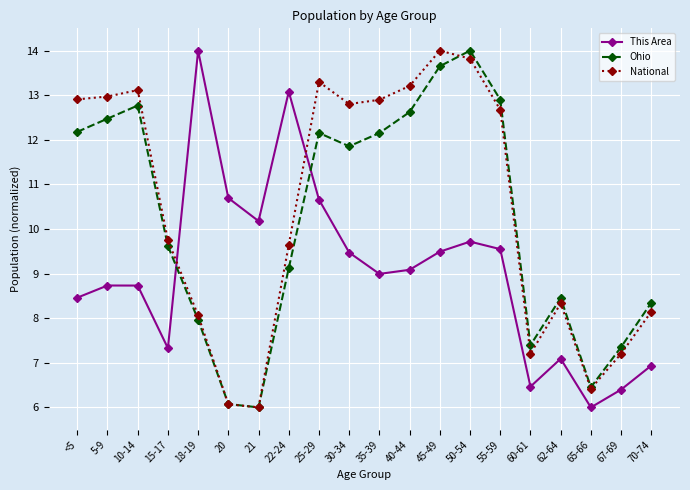

How many values in the National series are below 12?

10